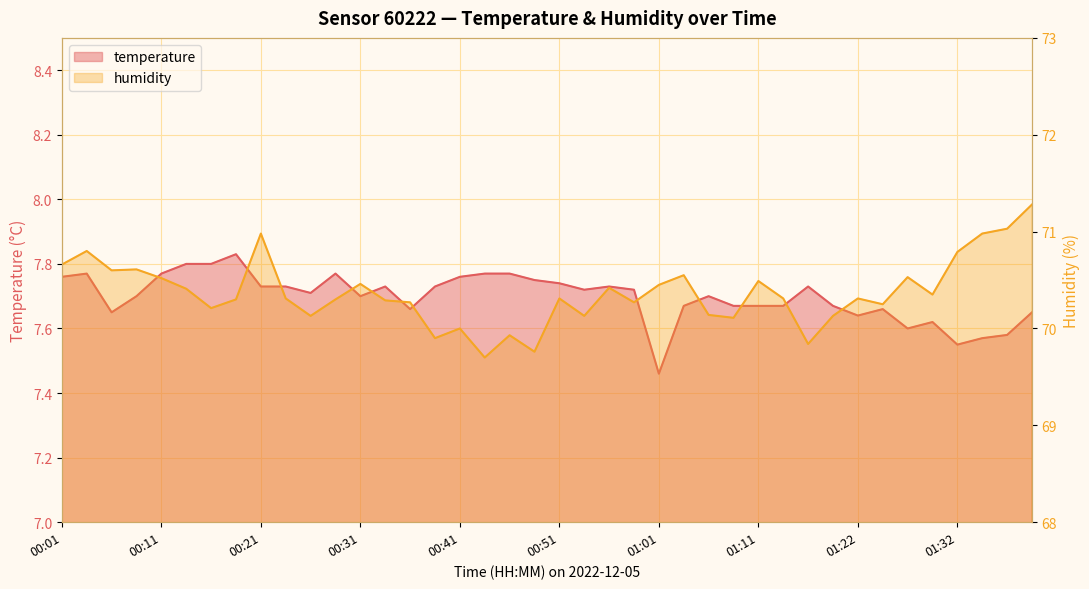

Which series changed the most between 00:31 and 01:39?

humidity